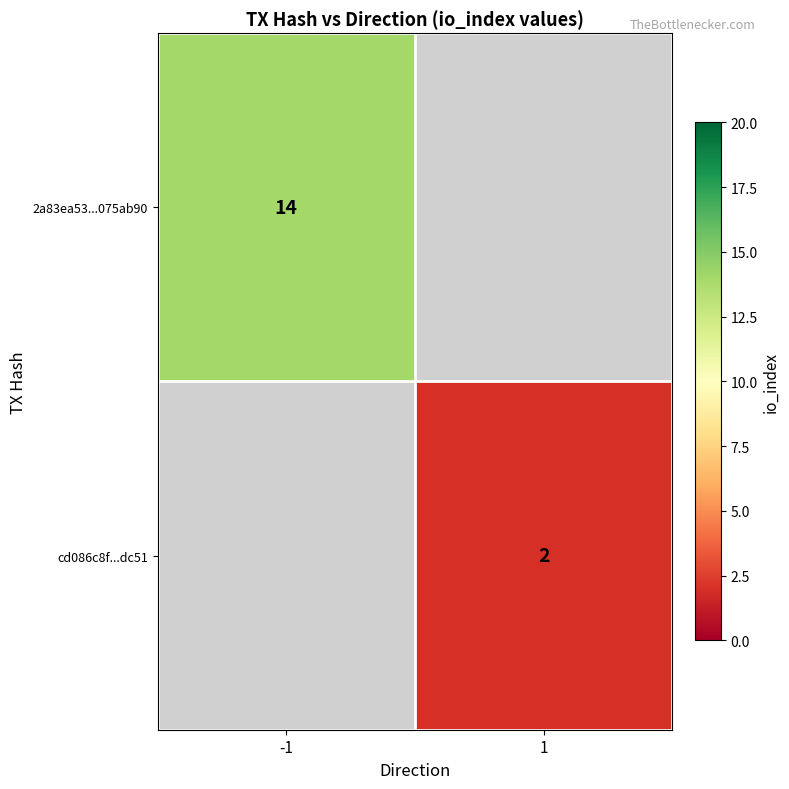

True or false: 2a83ea53...075ab90 has a value of 9 at -1.

False